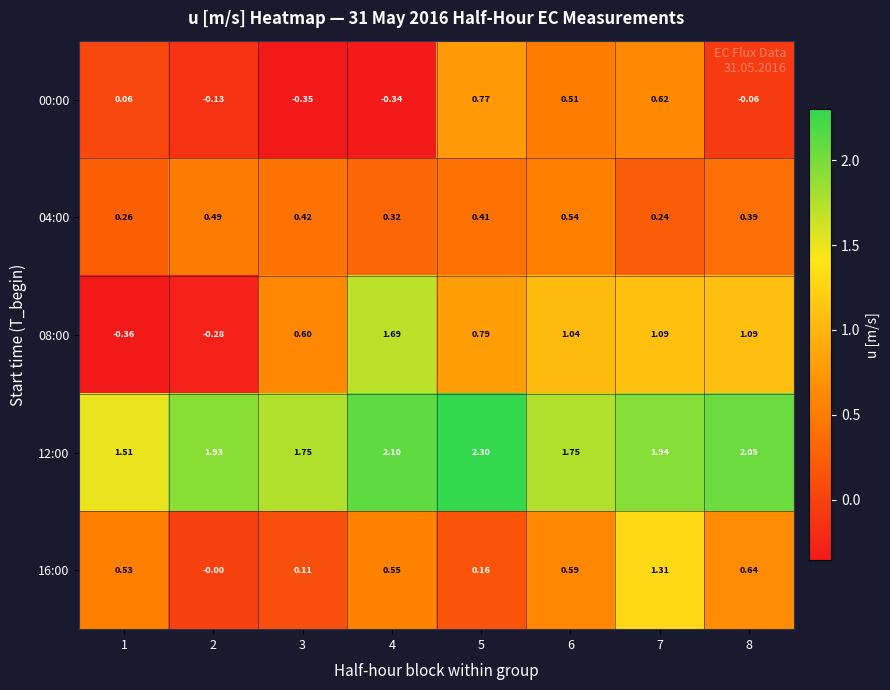

How many distinct data groups are displayed?

5